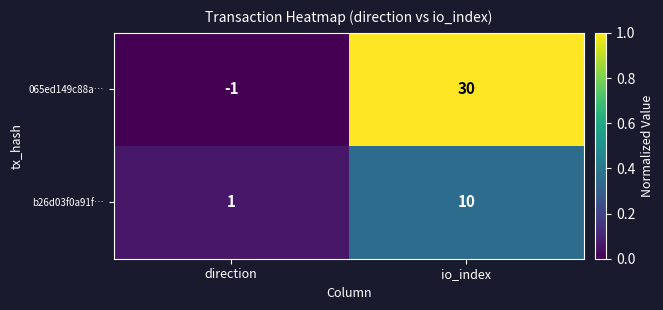

Which series has the largest range (max minus min)?

065ed149c88a…